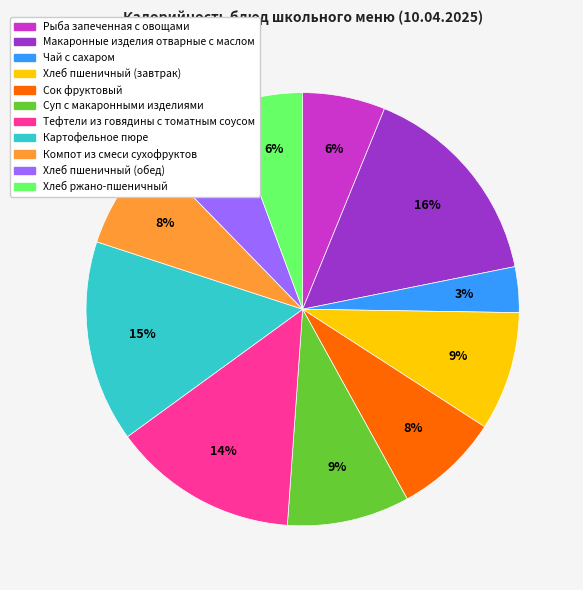

Between Тефтели из говядины с томатным соусом and Чай с сахаром, which is larger?

Тефтели из говядины с томатным соусом